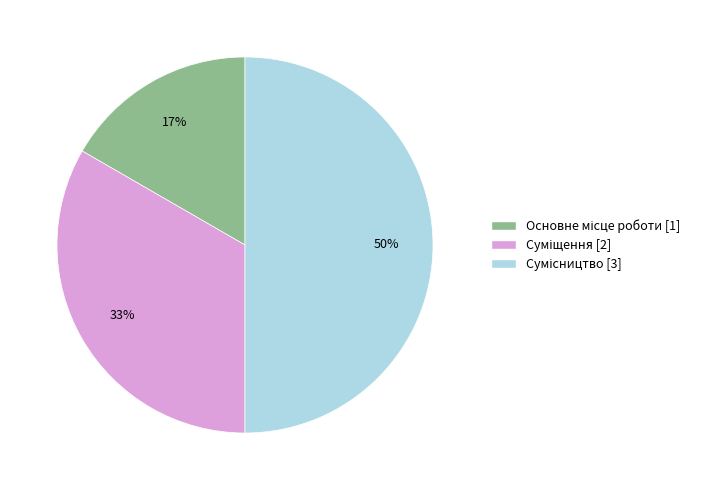

To the nearest percent, what is the average slice percentage?

33%